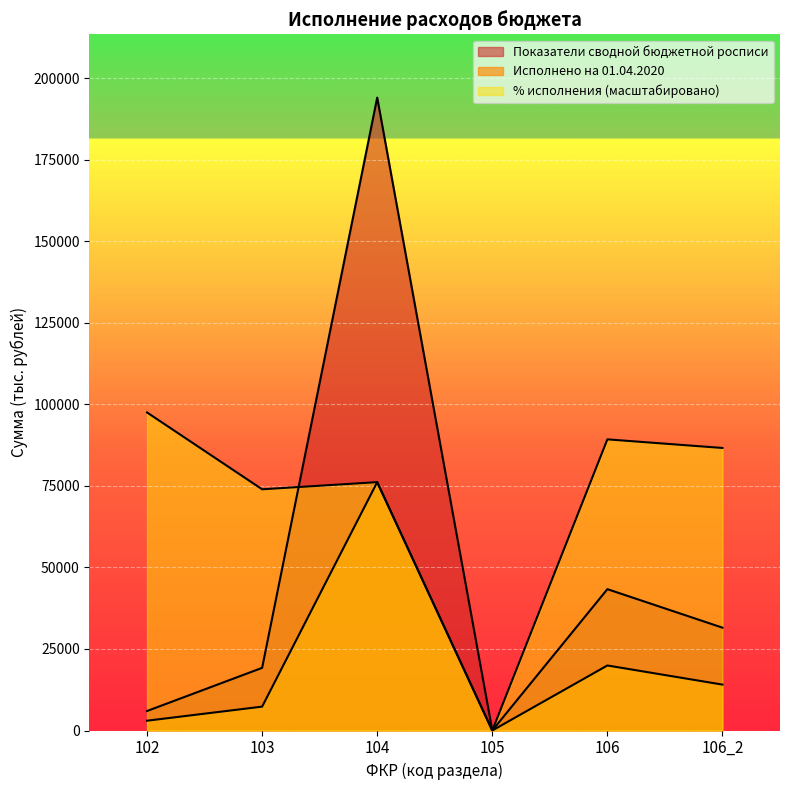

What is the maximum value for Исполнено на 01.04.2020?

76131.6